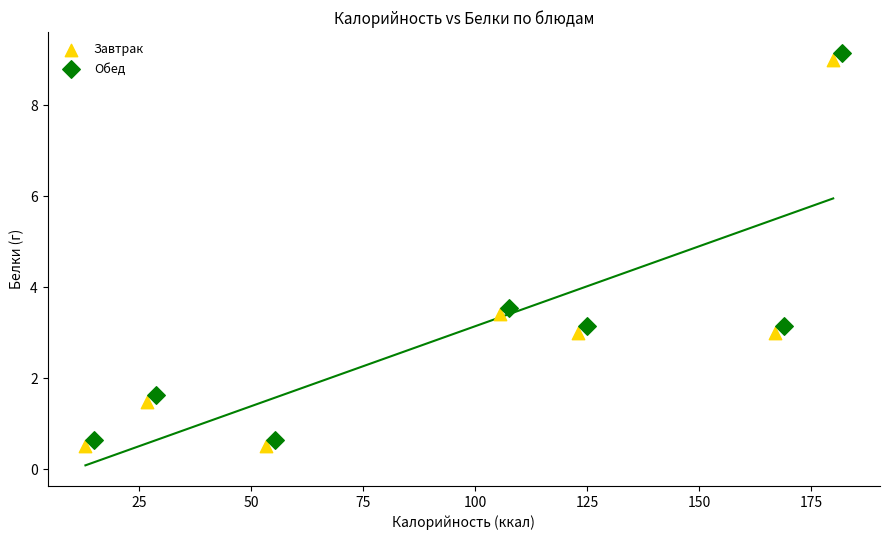

Which series contains the highest Y value?

Обед